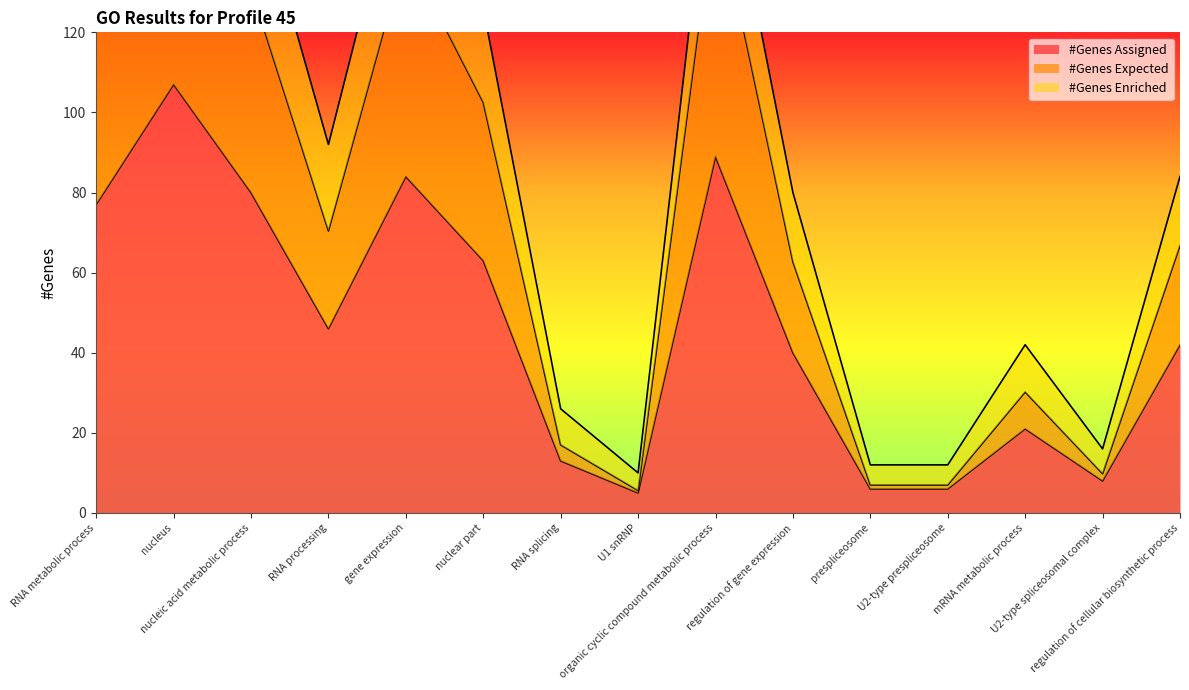

Which series has the largest total across all categories?

#Genes Expected